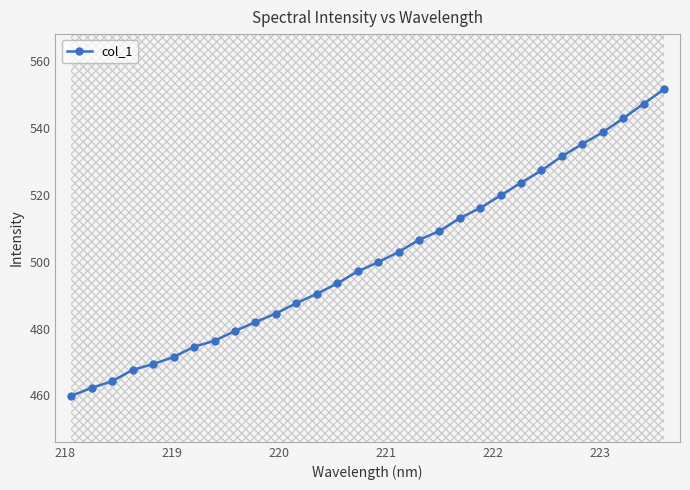

What is the value of the 10th point from the left?

482.0